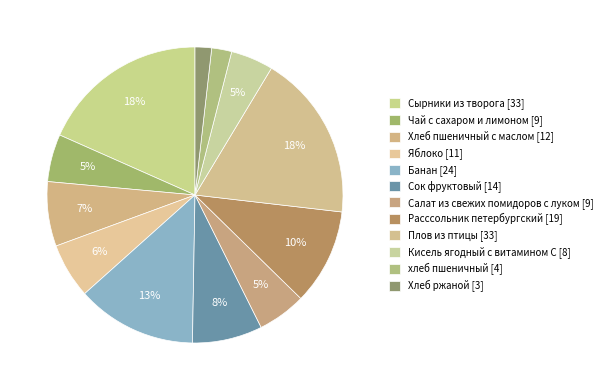

Count the number of slices in the pie.

12